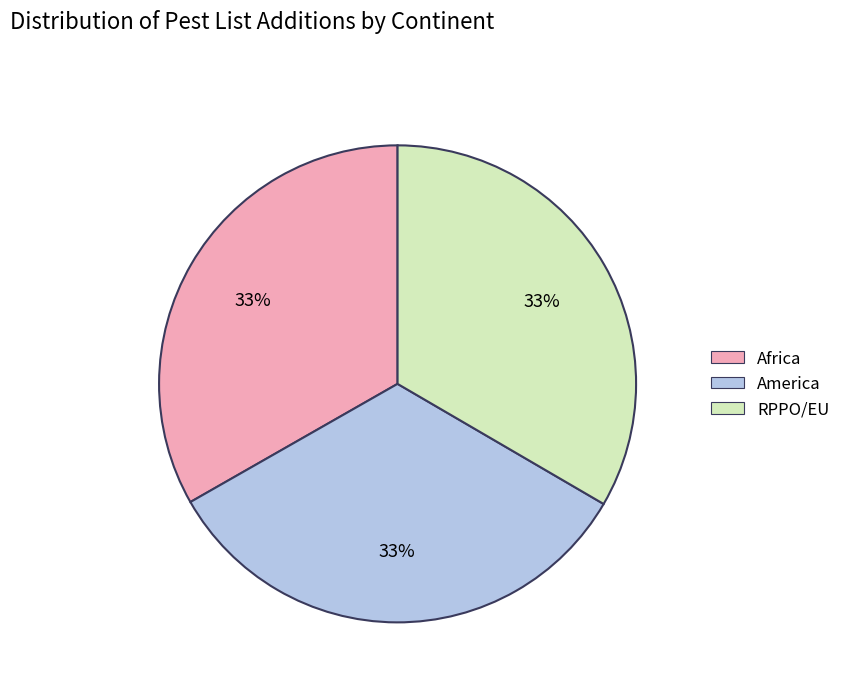

Approximately how many times larger is the value at Africa compared to America?

1.0